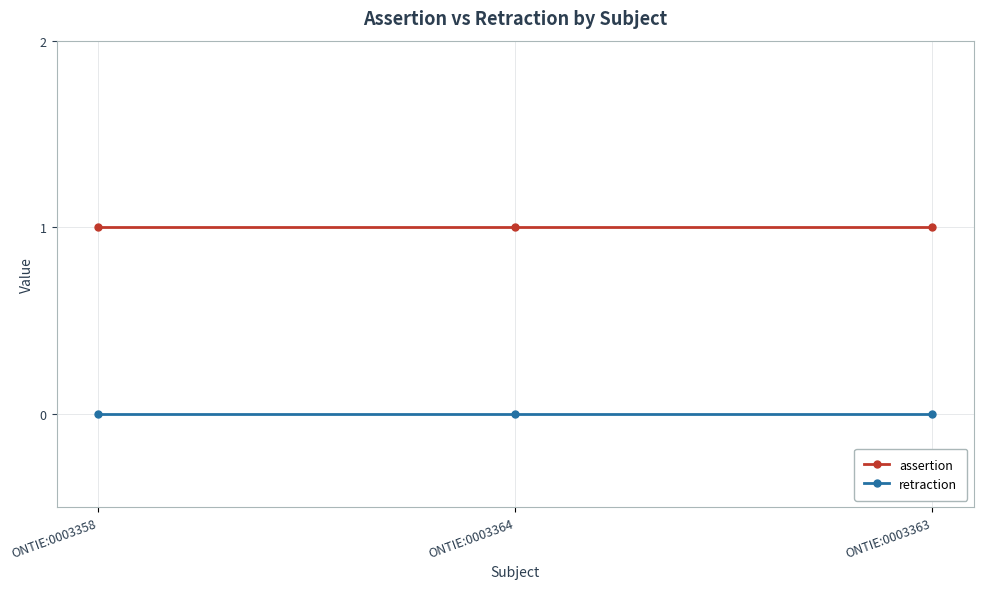

What is the value of the assertion point at the 2nd from the left?

1